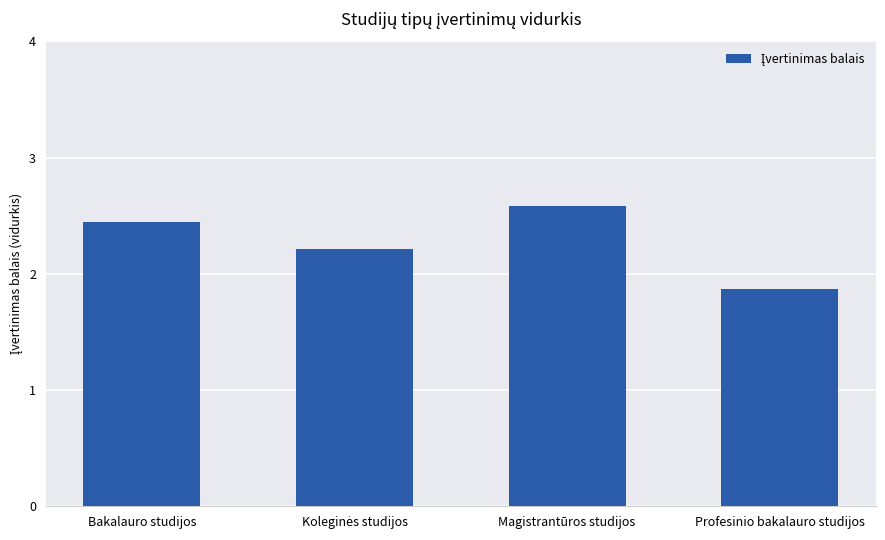

What is the difference between the maximum and minimum values?

0.7